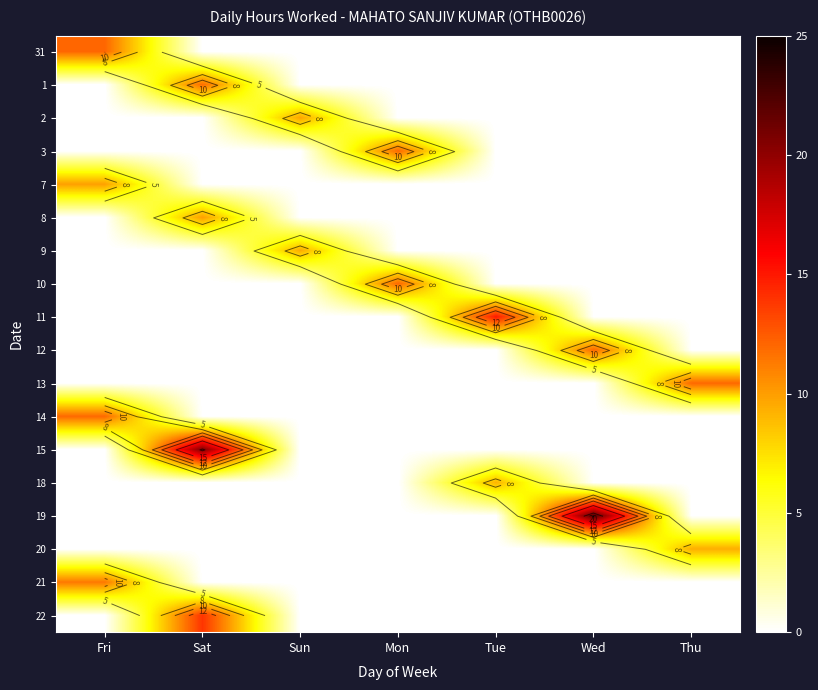

How many data points does each series have?

7